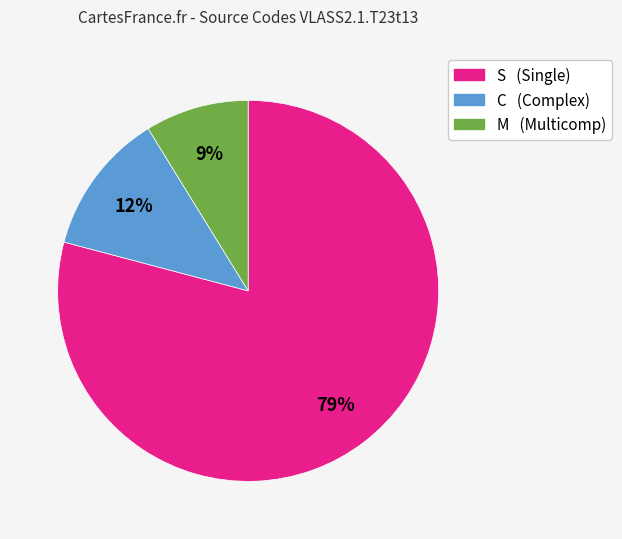

Which category has the smallest portion of the pie?

M